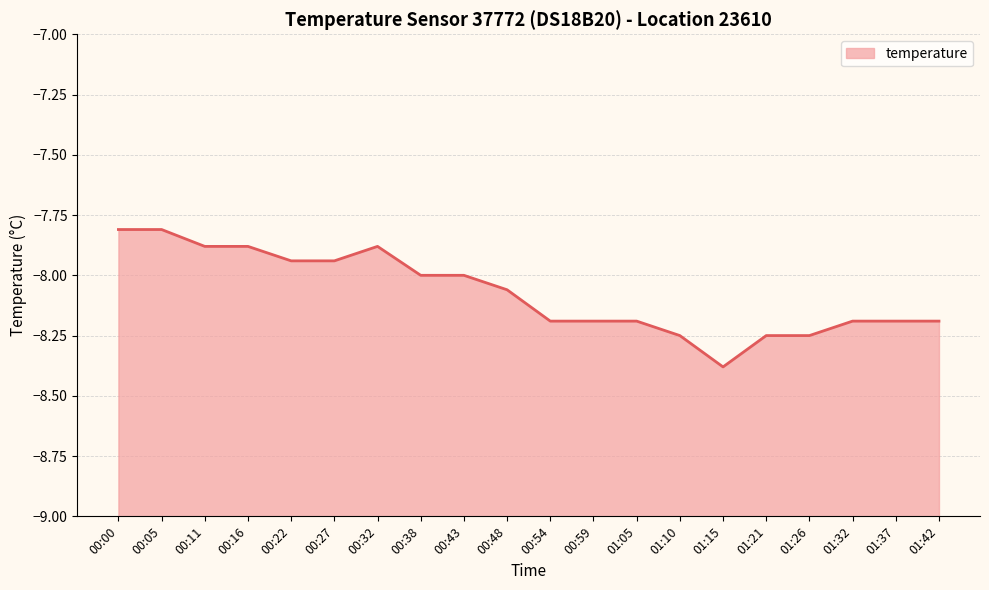

List the labels in order of value, smallest first.

01:15, 01:10, 01:21, 01:26, 00:54, 00:59, 01:05, 01:32, 01:37, 01:42, 00:48, 00:38, 00:43, 00:22, 00:27, 00:11, 00:16, 00:32, 00:00, 00:05